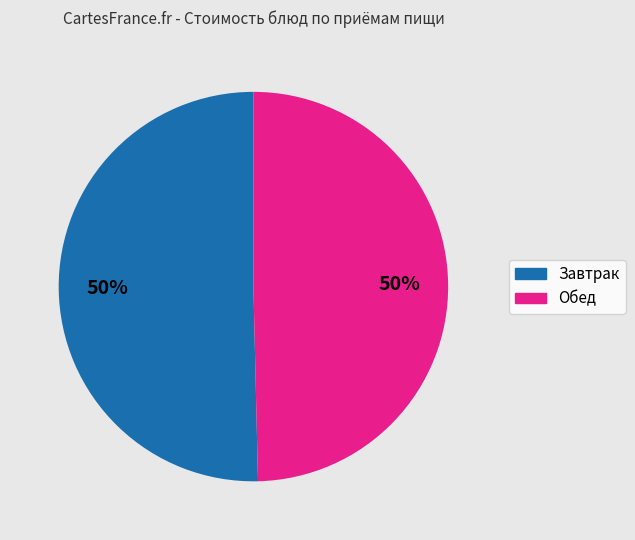

Is the sum of Завтрак and Обед greater than half?

Yes